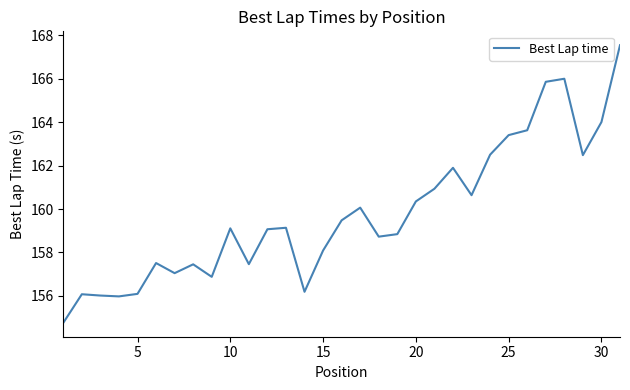

What is the greatest value displayed?

167.5